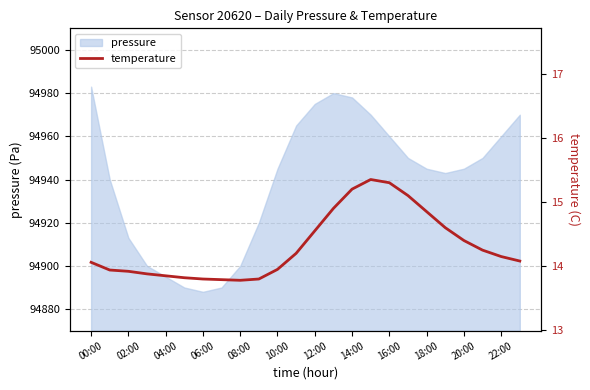

Is it true that pressure equals 94900 at 08:00?

True